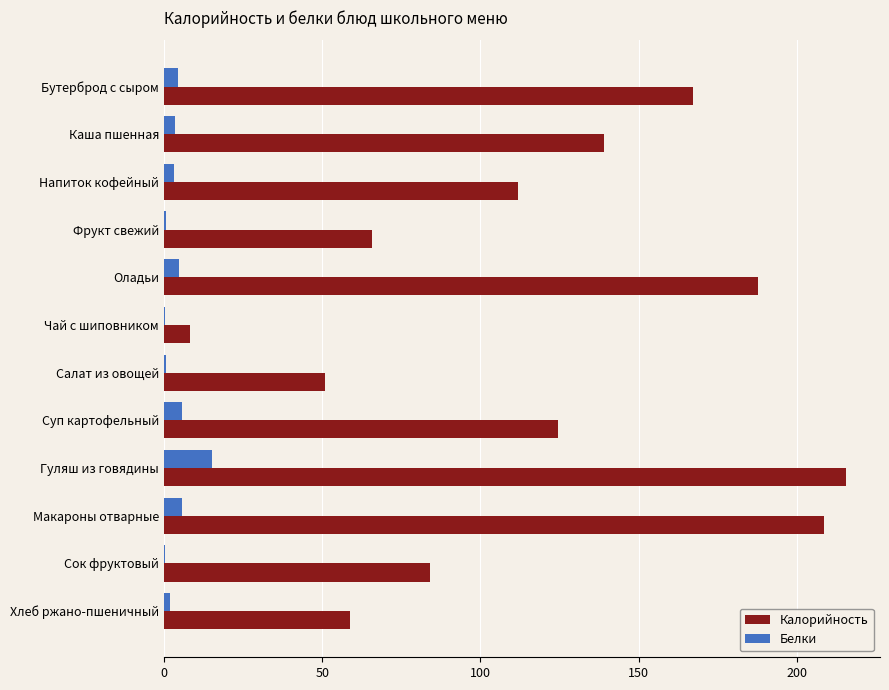

Which label corresponds to the largest value in the chart?

Гуляш из говядины